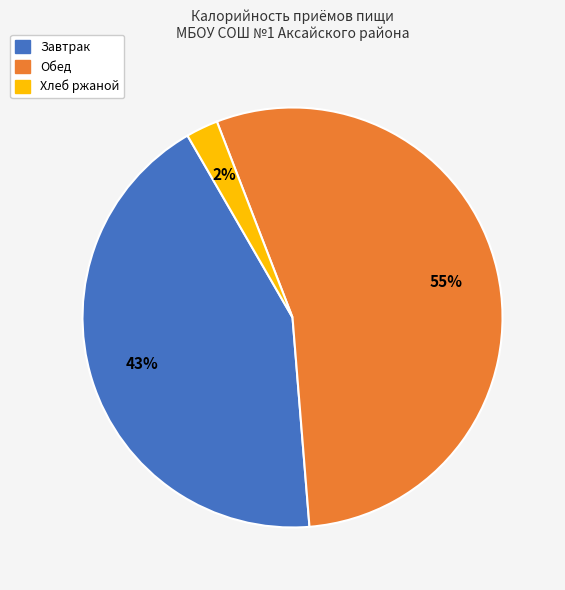

Which category has the smallest portion of the pie?

Хлеб ржаной